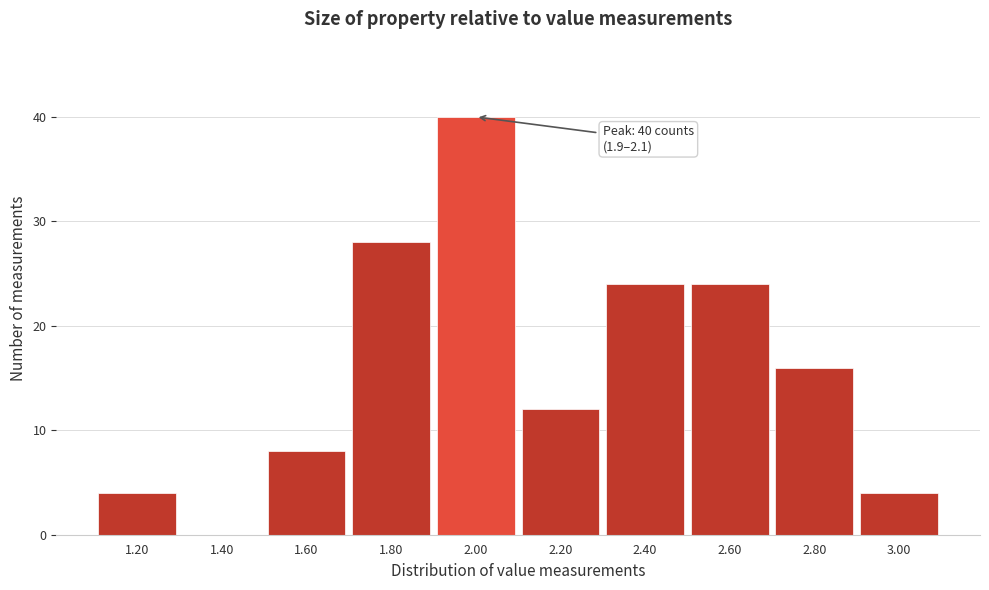

Which range on the x-axis has the tallest bar?

1.9 to 2.1